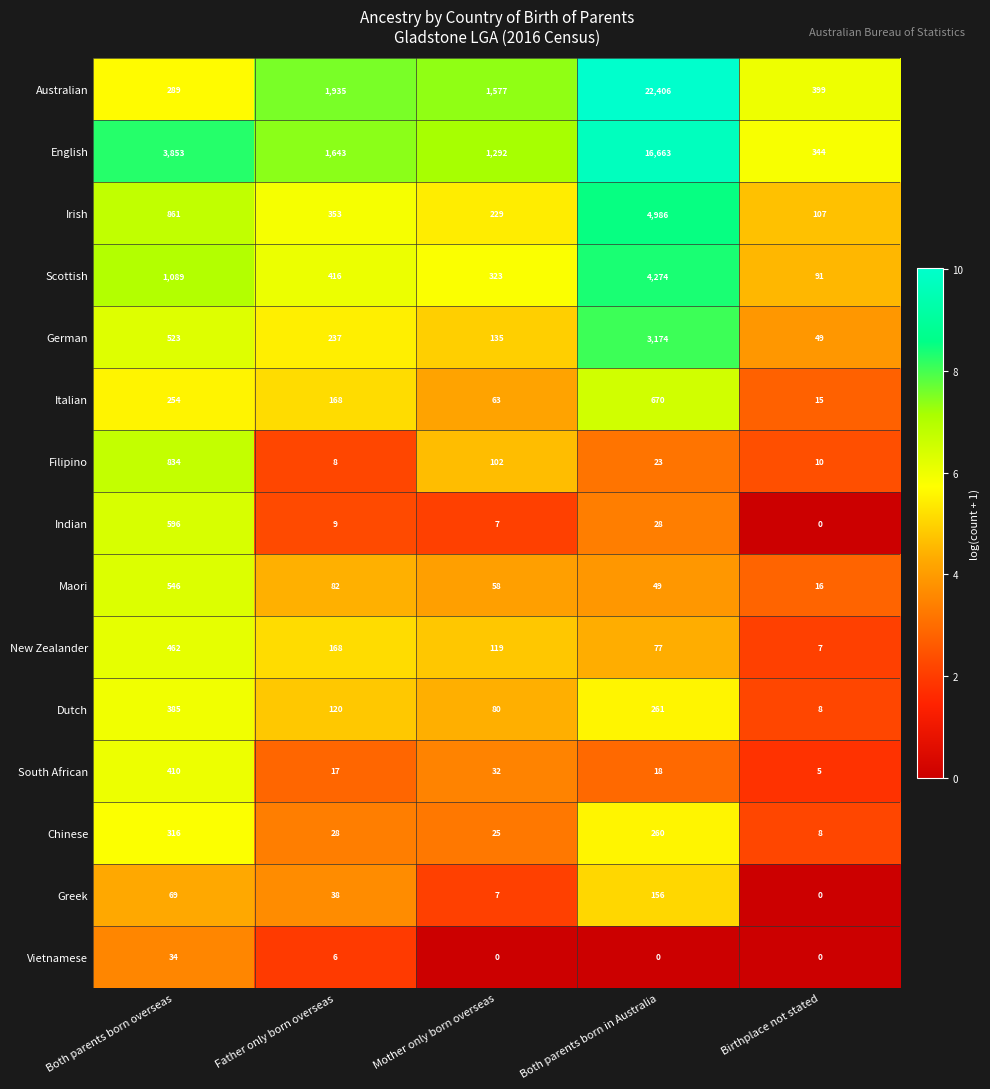

What is the difference between the German values at Both parents born in Australia and Both parents born overseas?

2651